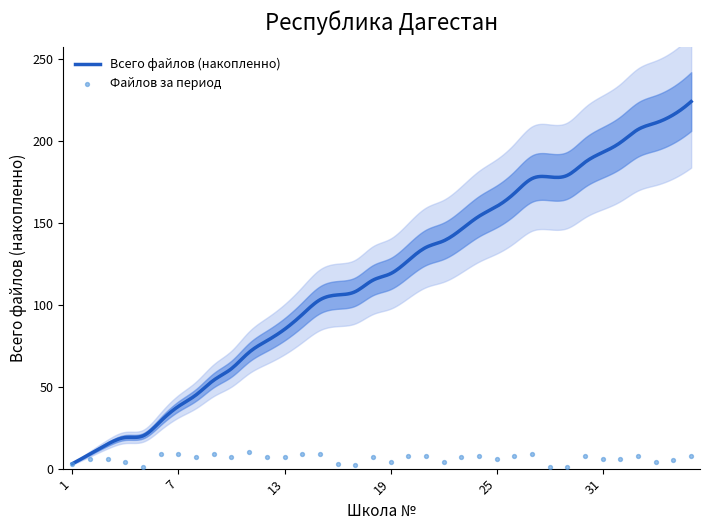

Between 20 and 12, which is larger?

20